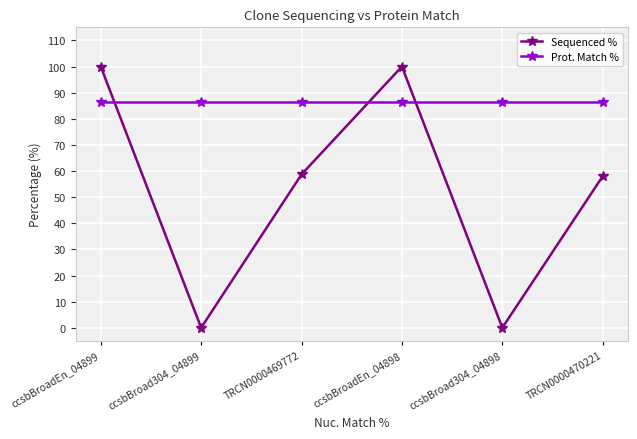

How many interior local valleys does the Sequenced % series have?

2